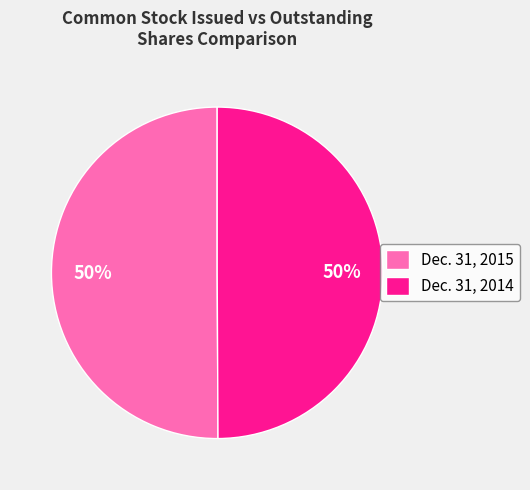

How many slices are in this pie chart?

2